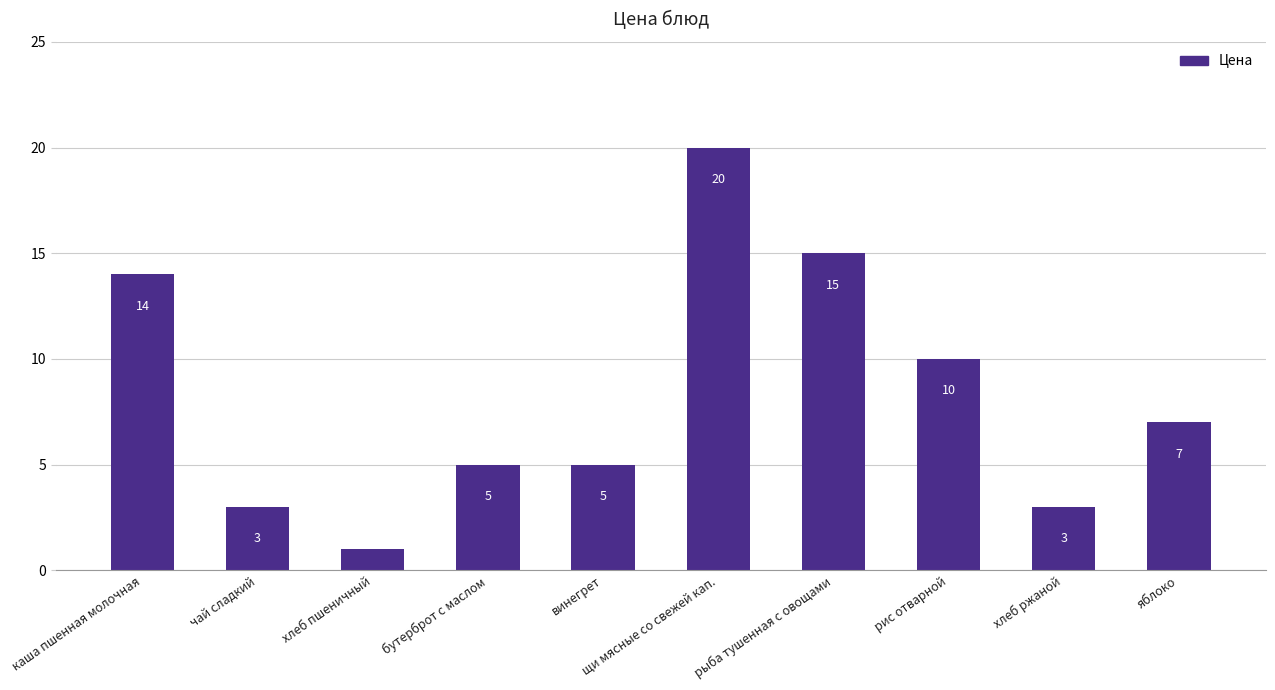

Between яблоко and хлеб пшеничный, which is larger?

яблоко